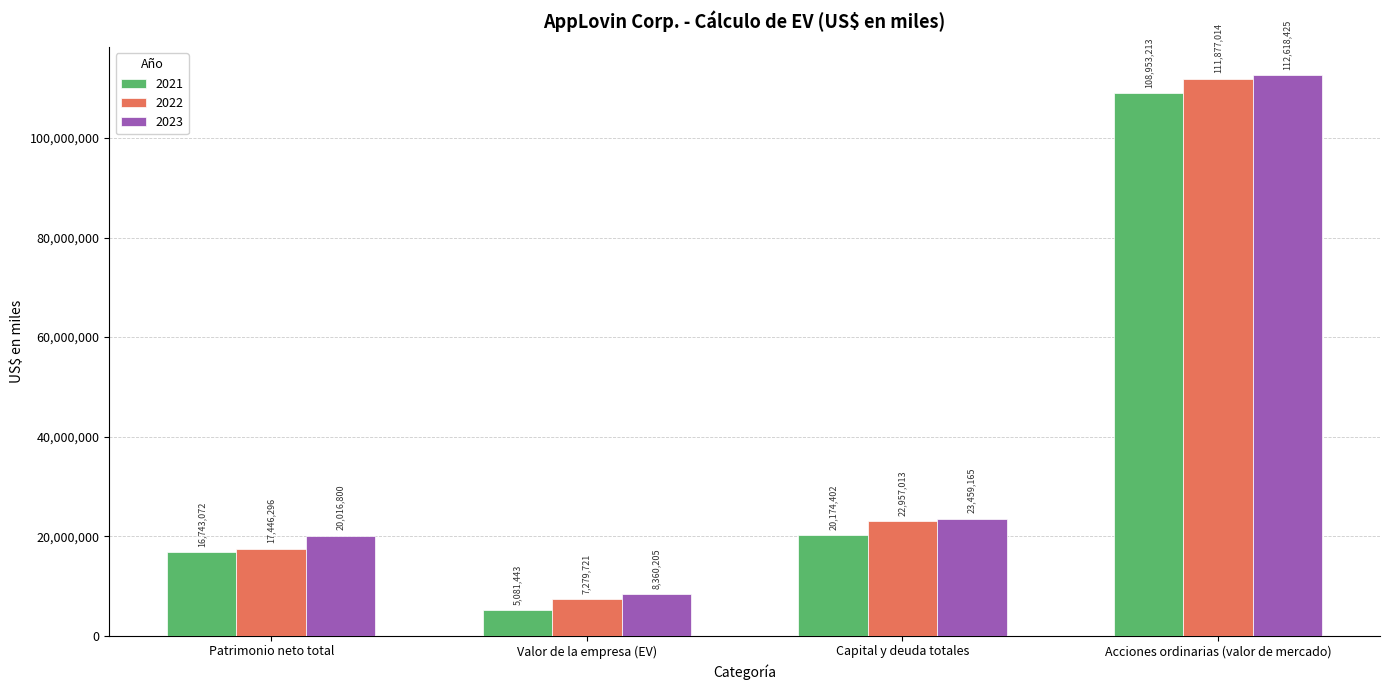

What is the difference between the highest and lowest values at Valor de la empresa (EV)?

3278762